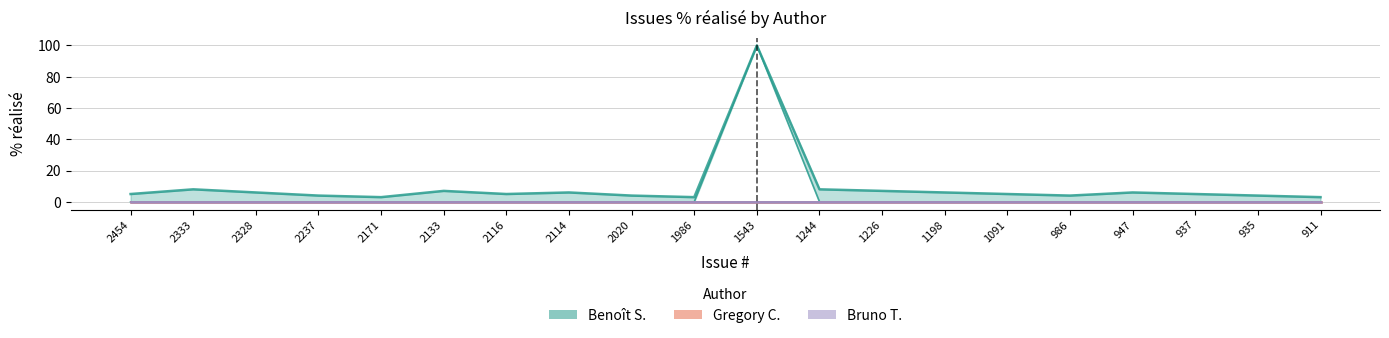

How many lines are shown in the chart?

3